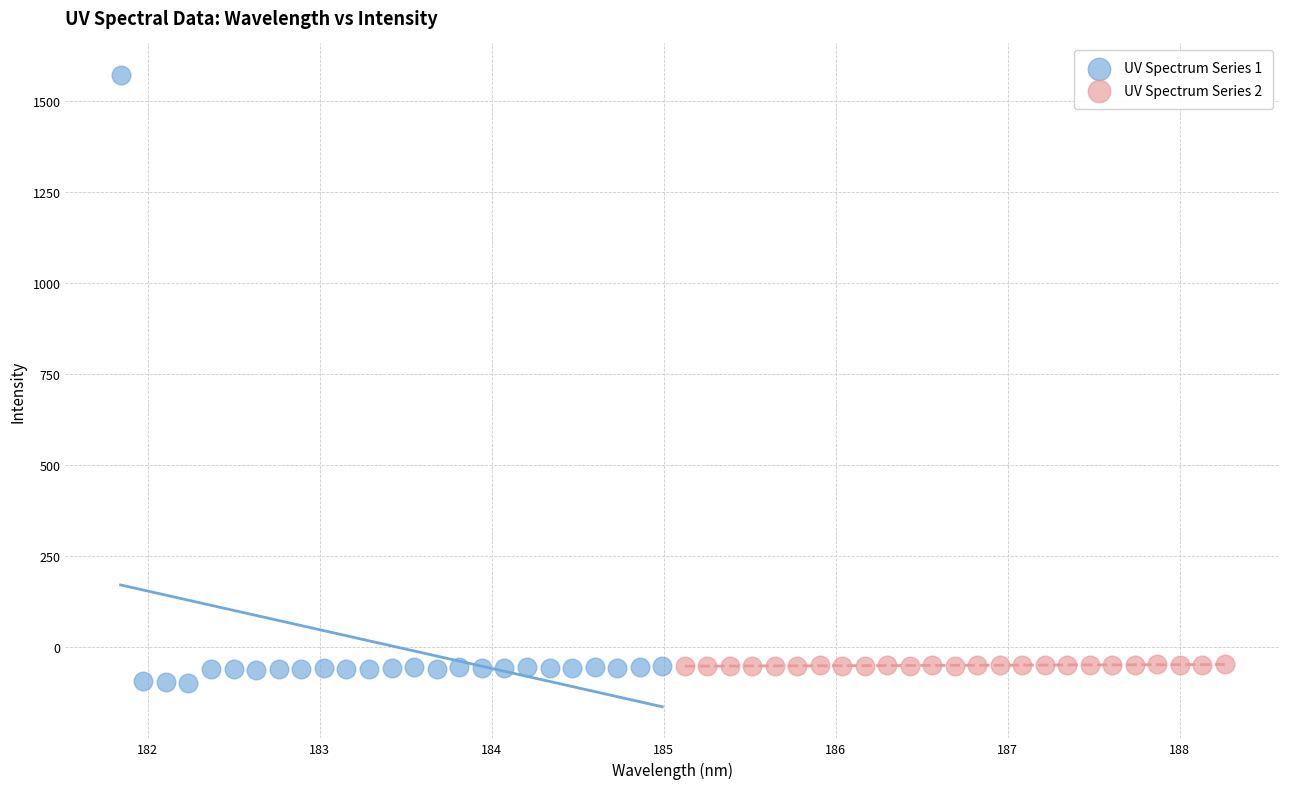

Which series reaches the maximum Y coordinate?

UV Spectrum Series 1